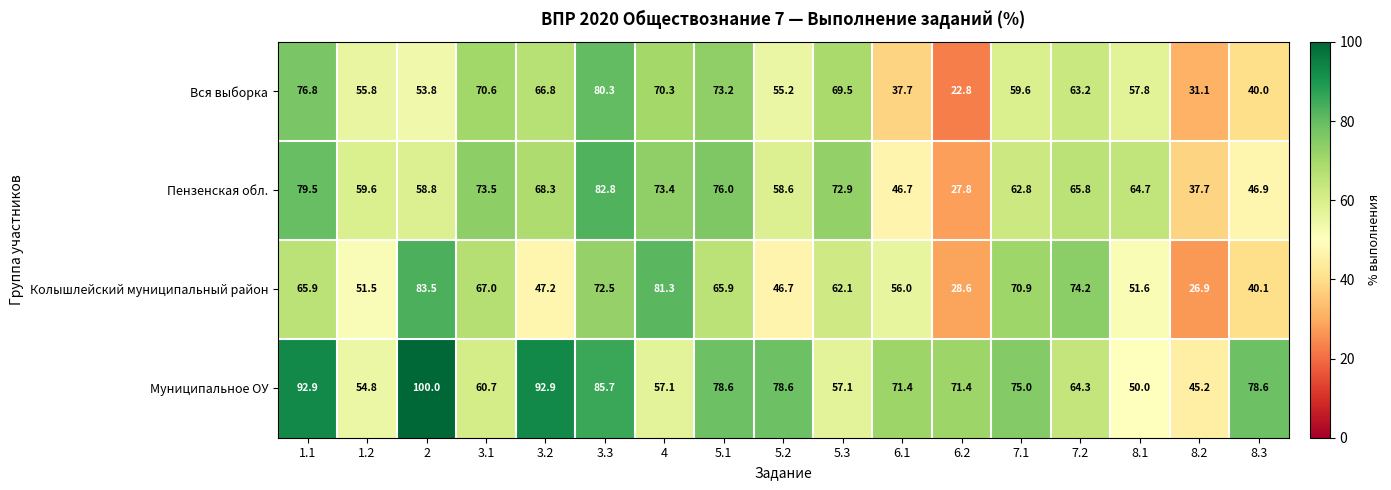

What is the spread (max minus min) of values at 8.2?

18.3